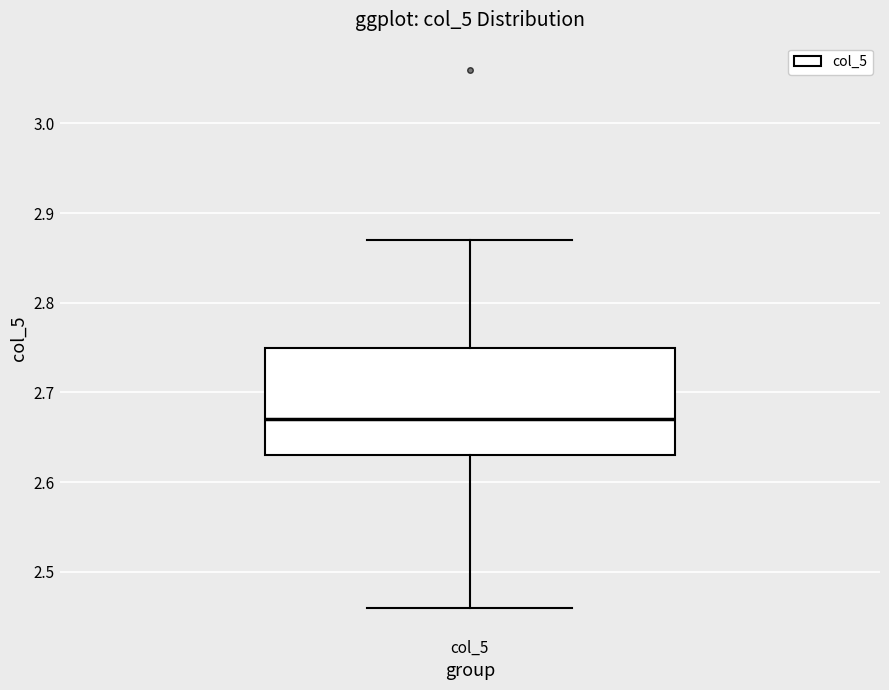

Where is the upper edge of the box for col_5 on the y-axis? The values are not printed on the chart, so give them approximately, as read against the axis.

2.75